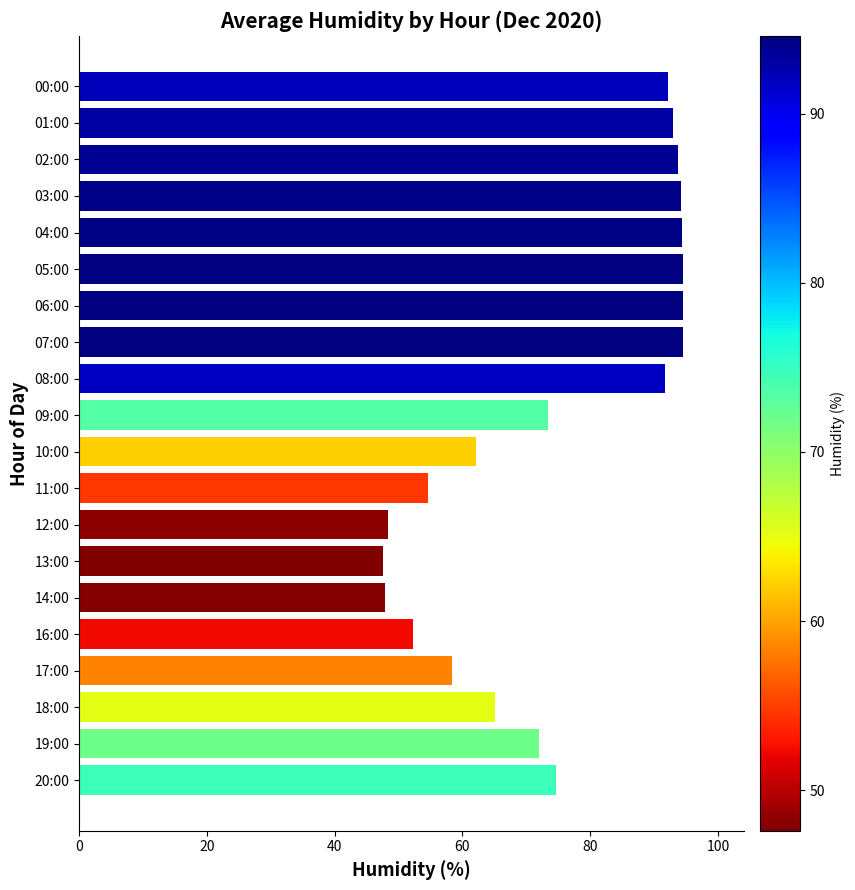

What is the average value?

75.0